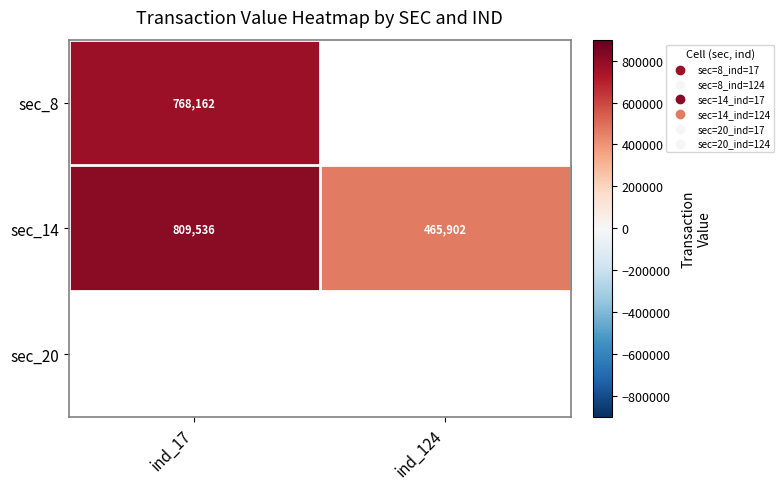

What is the difference between the sec_14 values at ind_17 and ind_124?

343634